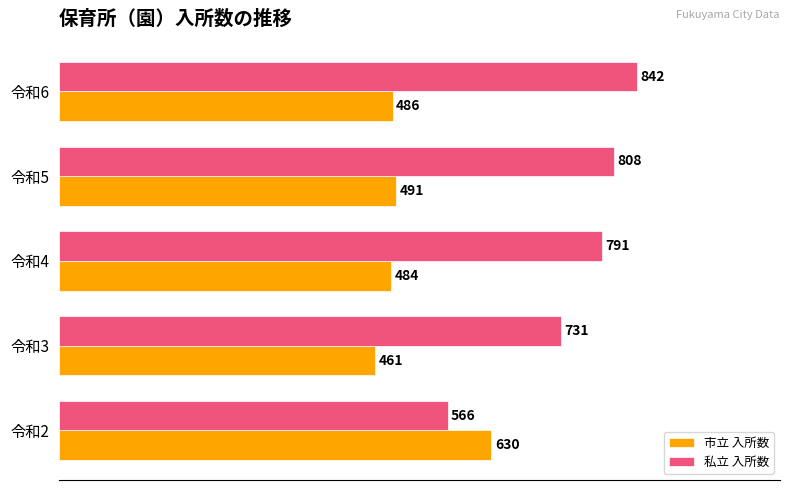

List the labels in order of 私立 入所数 value, largest first.

令和6, 令和5, 令和4, 令和3, 令和2